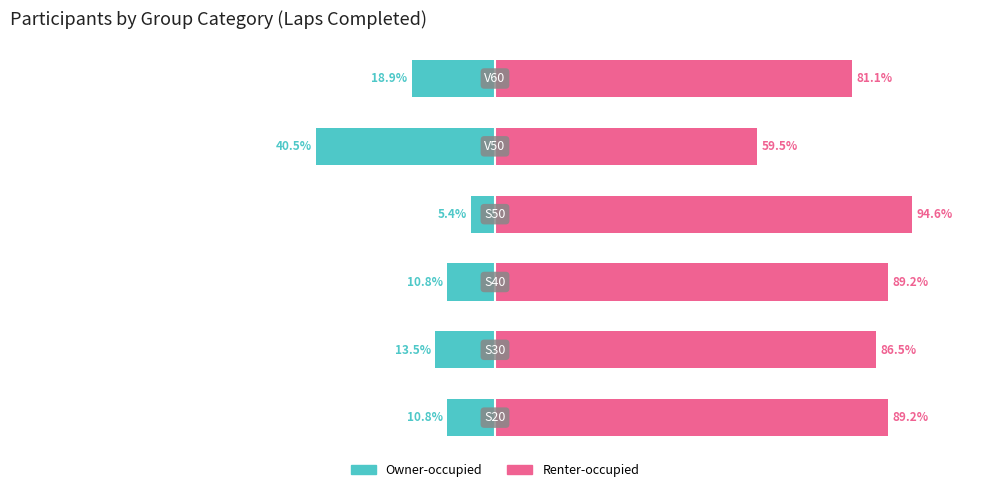

What is the difference between the Renter-occupied values at 1 and 5?

5.4